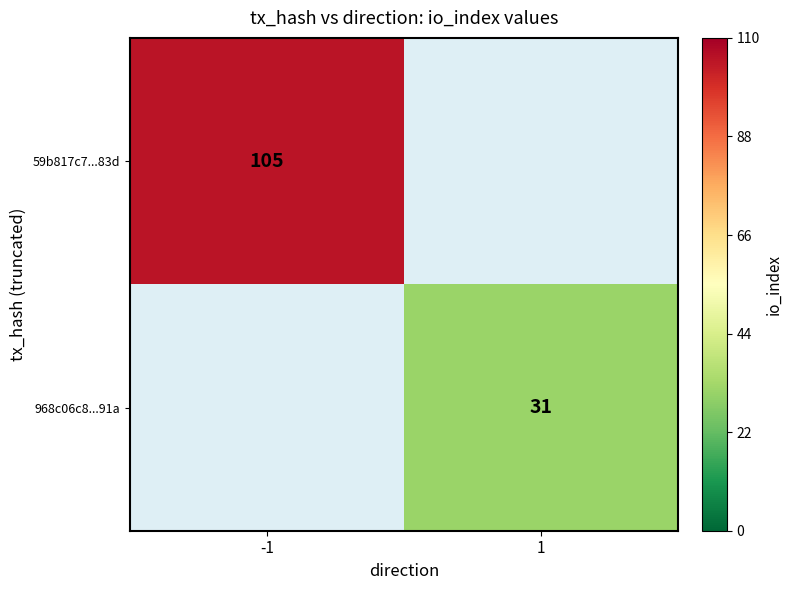

True or false: 968c06c8...91a has a value of 31 at 1.

True